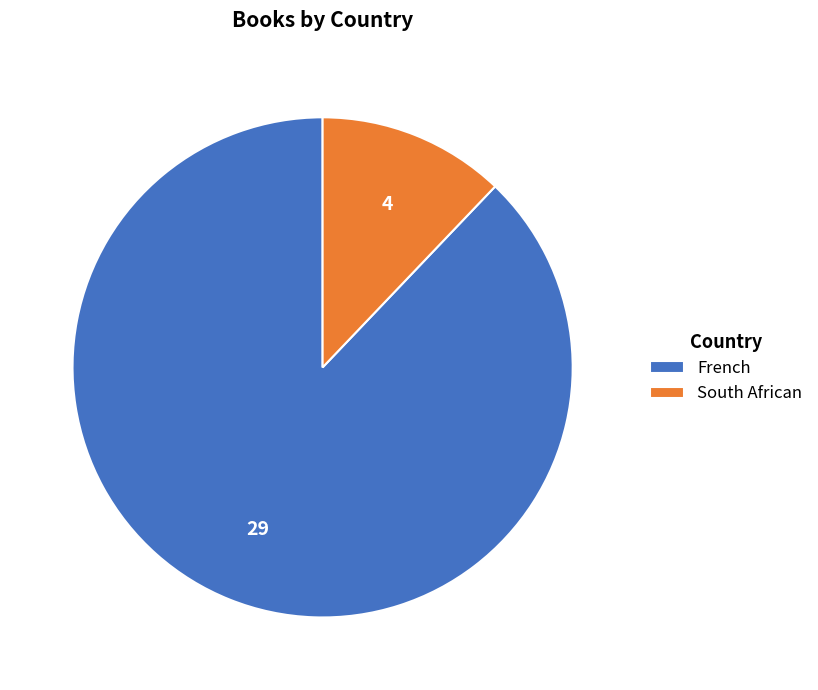

Do South African and French together represent more than half of the pie?

Yes